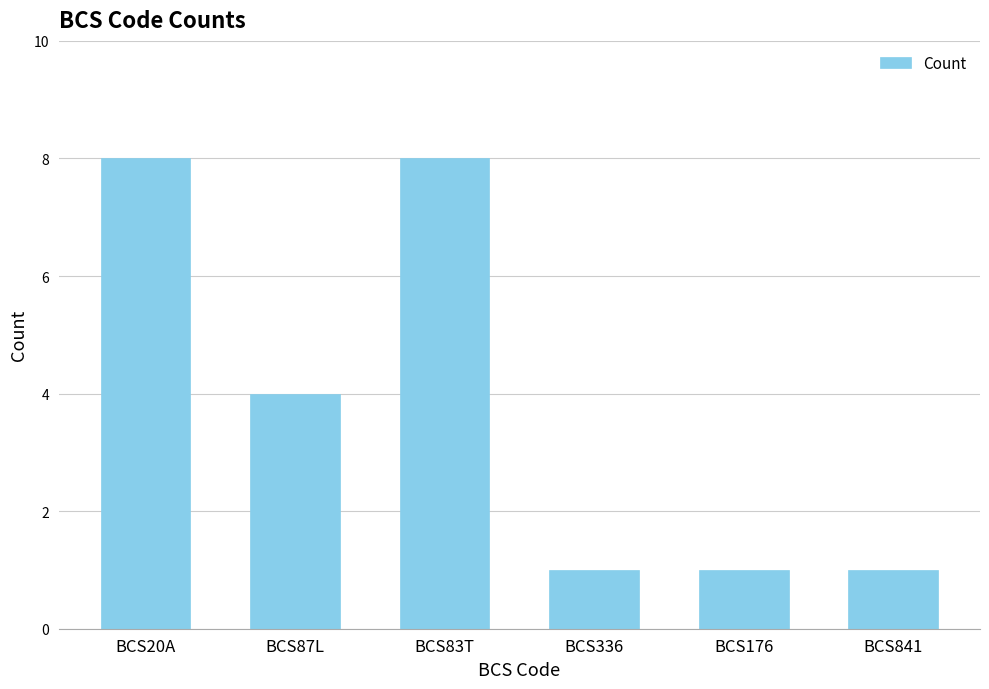

What is the sum of the values at BCS176 and BCS20A?

9